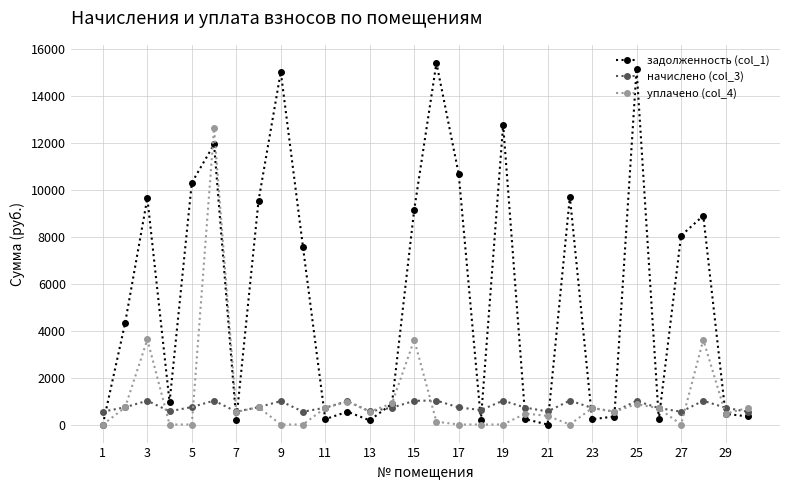

What are all the series names shown in the legend?

задолженность (col_1), начислено (col_3), уплачено (col_4)